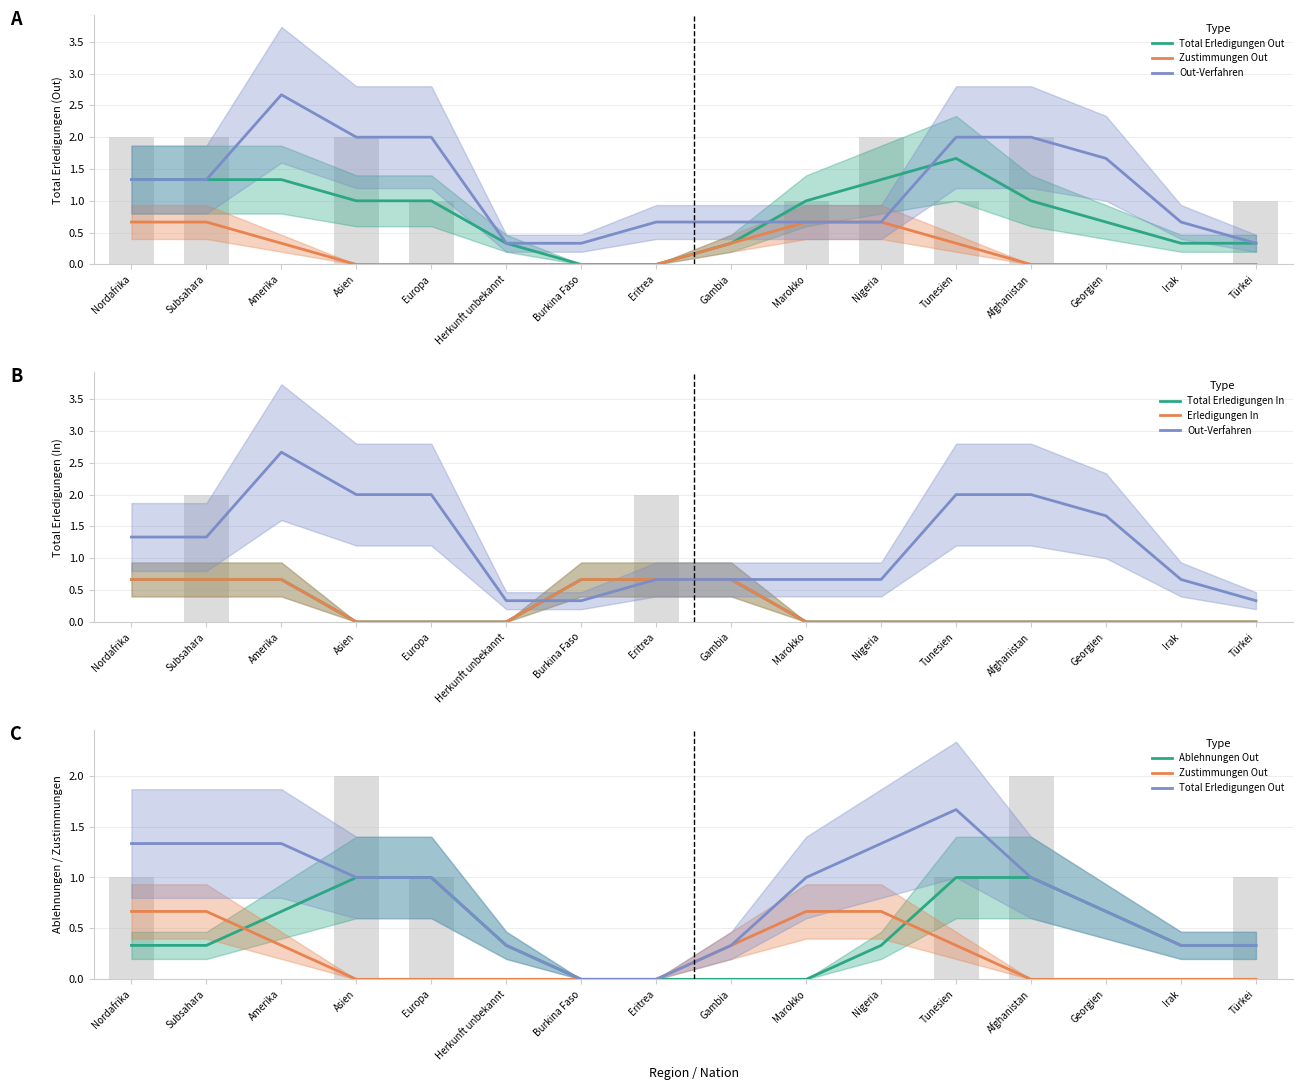

Reading right to left, extract all data points from this chart.

Total Erledigungen Out: Türkei=0.3	Irak=0.3	Georgien=0.7	Afghanistan=1.0	Tunesien=1.7	Nigeria=1.3	Marokko=1.0	Gambia=0.3	Eritrea=0.0	Burkina Faso=0.0	Herkunft unbekannt=0.3	Europa=1.0	Asien=1.0	Amerika=1.3	Subsahara=1.3	Nordafrika=1.3
Zustimmungen Out: Türkei=0.0	Irak=0.0	Georgien=0.0	Afghanistan=0.0	Tunesien=0.3	Nigeria=0.7	Marokko=0.7	Gambia=0.3	Eritrea=0.0	Burkina Faso=0.0	Herkunft unbekannt=0.0	Europa=0.0	Asien=0.0	Amerika=0.3	Subsahara=0.7	Nordafrika=0.7
Out-Verfahren: Türkei=0.3	Irak=0.7	Georgien=1.7	Afghanistan=2.0	Tunesien=2.0	Nigeria=0.7	Marokko=0.7	Gambia=0.7	Eritrea=0.7	Burkina Faso=0.3	Herkunft unbekannt=0.3	Europa=2.0	Asien=2.0	Amerika=2.7	Subsahara=1.3	Nordafrika=1.3
Total Erledigungen In: Türkei=0.0	Irak=0.0	Georgien=0.0	Afghanistan=0.0	Tunesien=0.0	Nigeria=0.0	Marokko=0.0	Gambia=0.7	Eritrea=0.7	Burkina Faso=0.7	Herkunft unbekannt=0.0	Europa=0.0	Asien=0.0	Amerika=0.7	Subsahara=0.7	Nordafrika=0.7
Erledigungen In: Türkei=0.0	Irak=0.0	Georgien=0.0	Afghanistan=0.0	Tunesien=0.0	Nigeria=0.0	Marokko=0.0	Gambia=0.7	Eritrea=0.7	Burkina Faso=0.7	Herkunft unbekannt=0.0	Europa=0.0	Asien=0.0	Amerika=0.7	Subsahara=0.7	Nordafrika=0.7
Ablehnungen Out: Türkei=0.3	Irak=0.3	Georgien=0.7	Afghanistan=1.0	Tunesien=1.0	Nigeria=0.3	Marokko=0.0	Gambia=0.0	Eritrea=0.0	Burkina Faso=0.0	Herkunft unbekannt=0.3	Europa=1.0	Asien=1.0	Amerika=0.7	Subsahara=0.3	Nordafrika=0.3